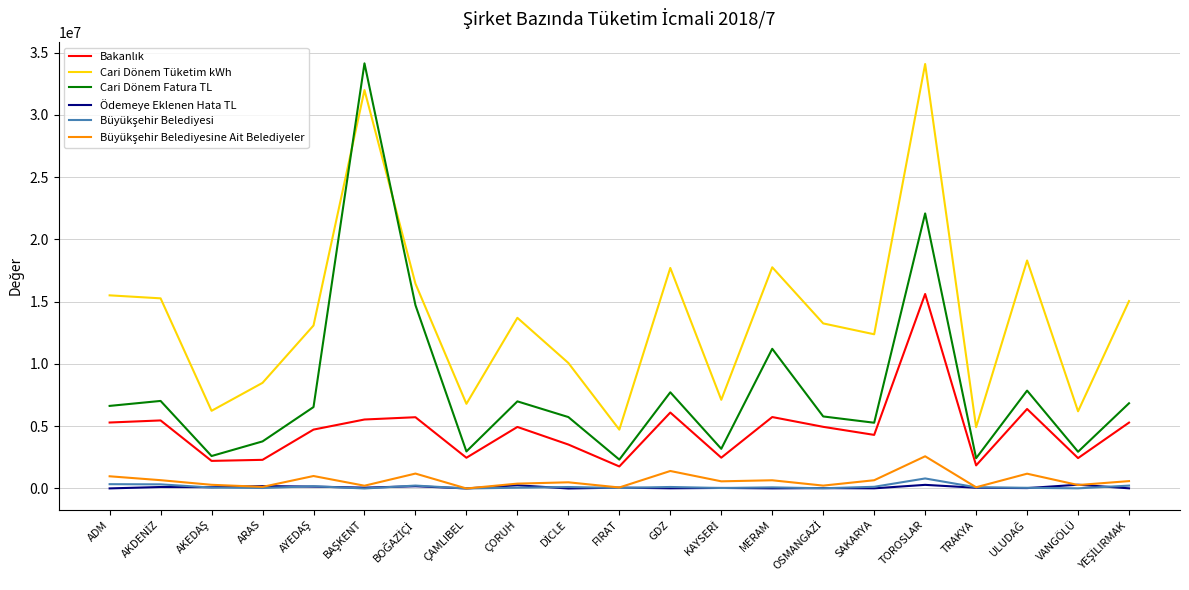

What is the maximum value shown in the chart?

34143551.7